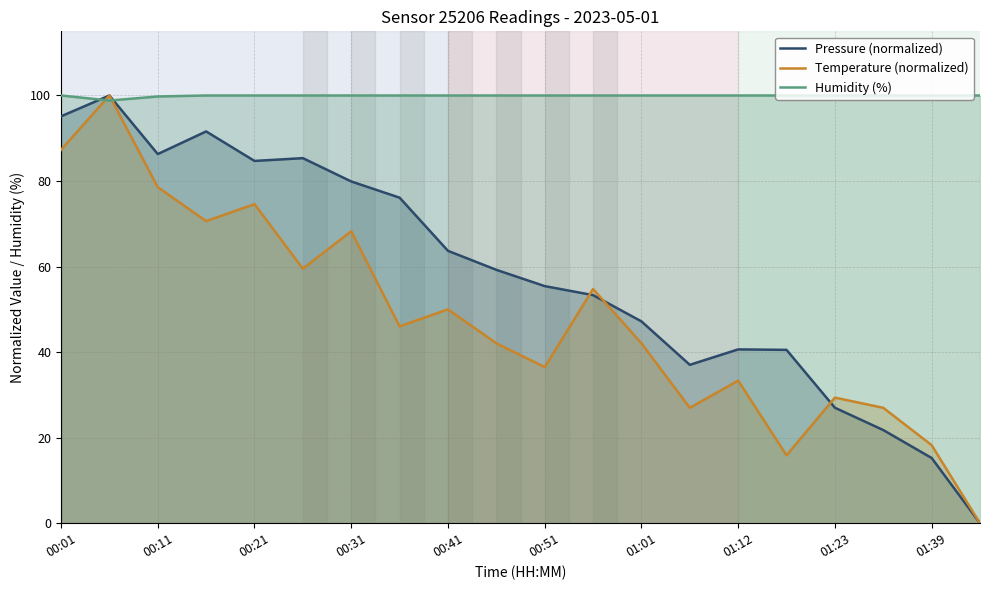

Which series has the largest range (max minus min)?

Pressure (normalized)